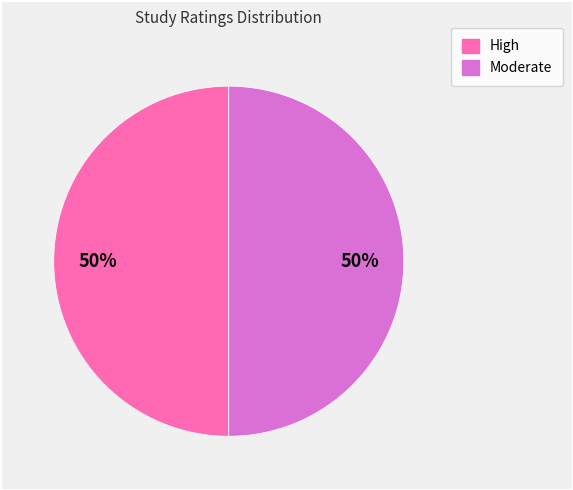

To the nearest percent, what is the average slice percentage?

50%